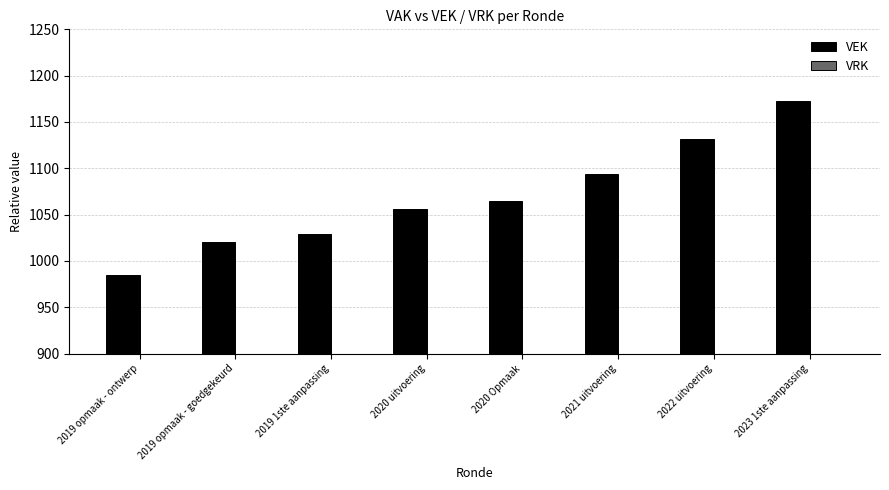

Are the bars grouped side by side (vs. stacked)?

No